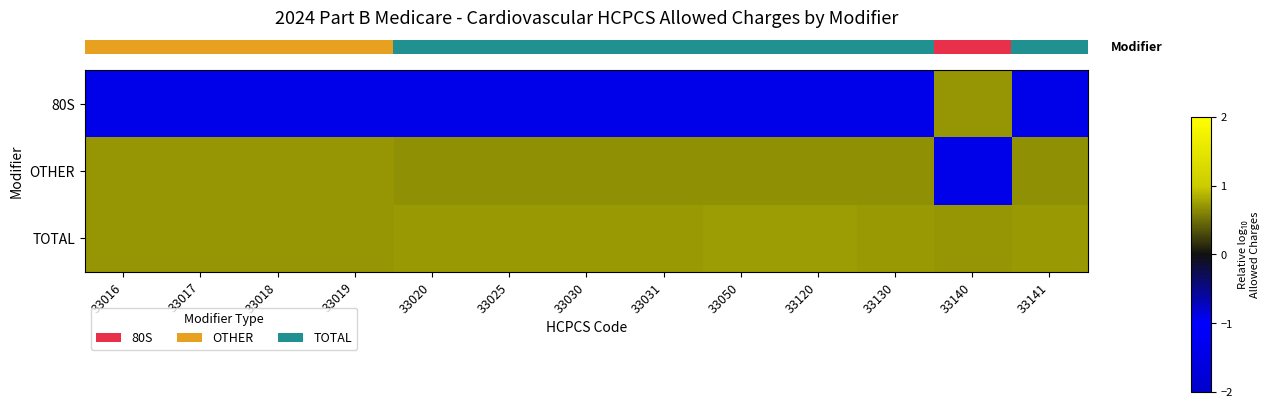

At which category does the chart reach its peak across all series?

33050